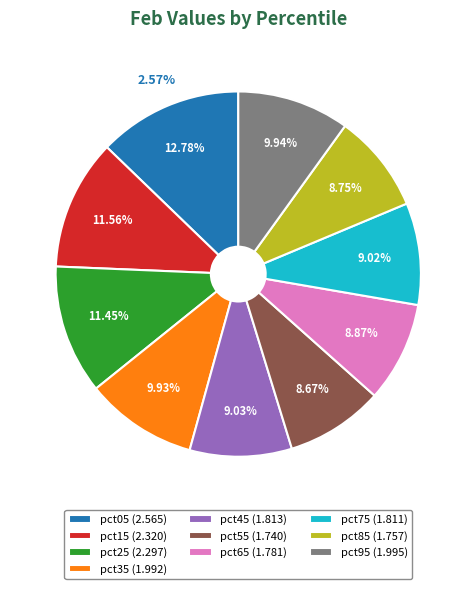

What is the smallest slice in the pie chart?

pct55